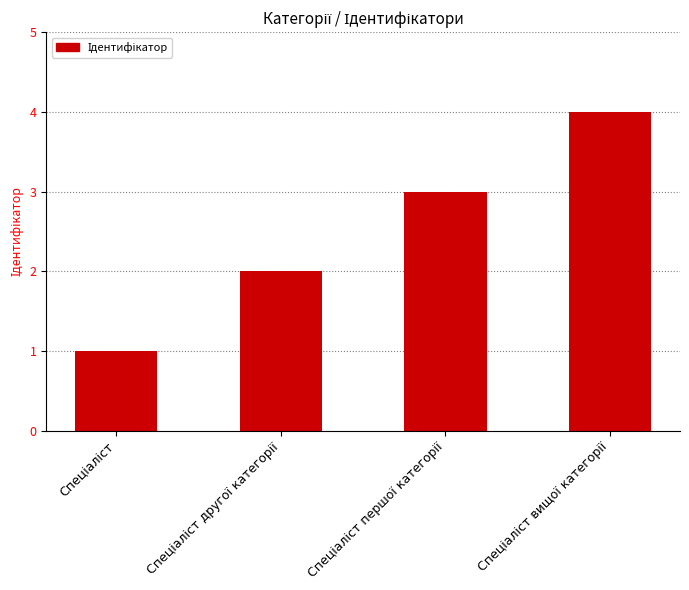

What is the difference between the maximum and minimum values?

3